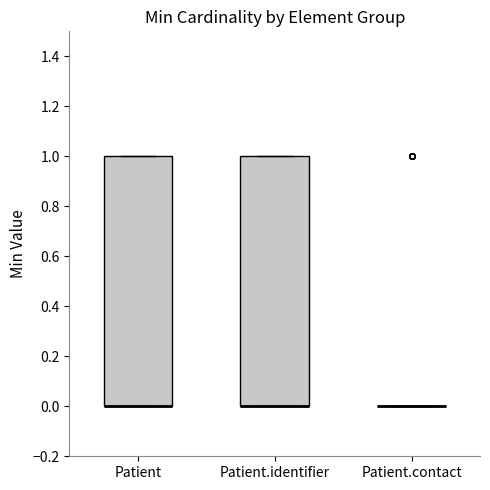

Reading left to right, transcribe this box plot: for each box, give where its median line is, the range the box spans, and where its two whiskers end, as read against the y-axis. The values are not printed on the chart, so give them approximately, as read against the axis.

Patient: median 0 (drawn on the box's lower edge), box 0 to 1, whiskers 0 to 1
Patient.identifier: median 0 (drawn on the box's lower edge), box 0 to 1, whiskers 0 to 1
Patient.contact: box collapsed to a line at 0, whiskers 0 to 0